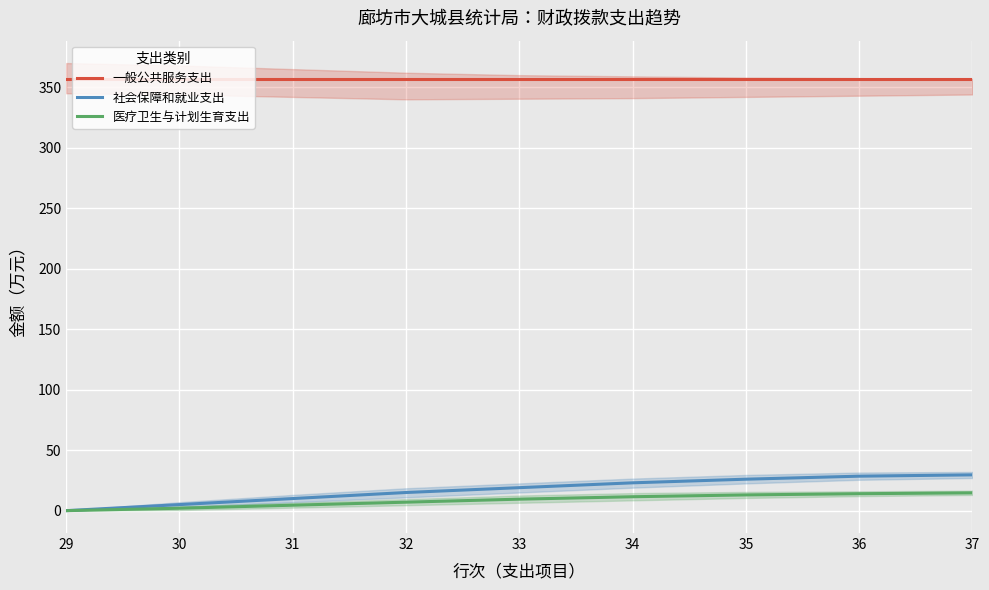

Which category has the lowest value in the 社会保障和就业支出 series?

29